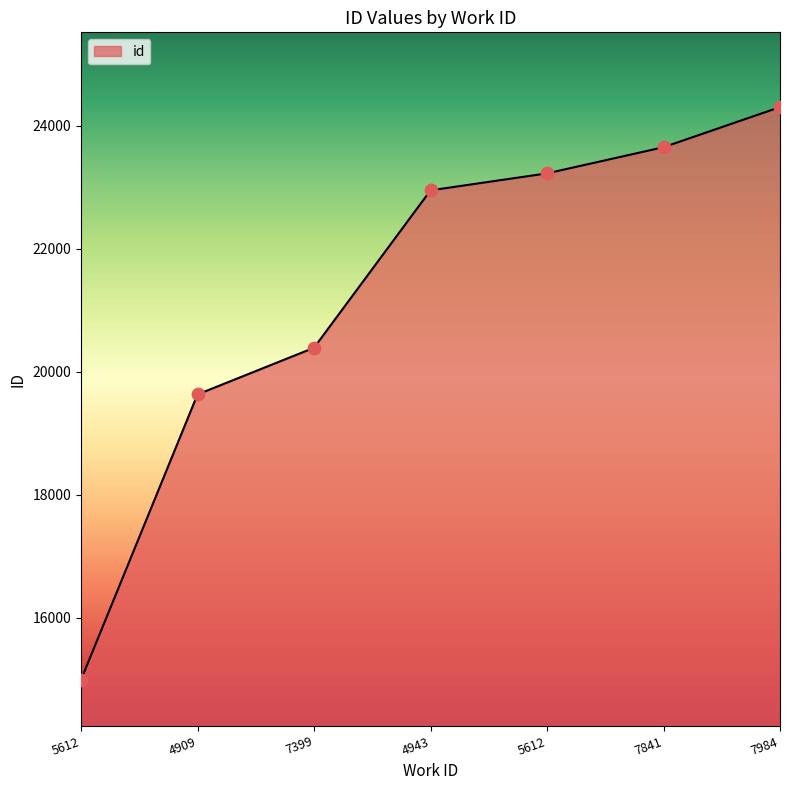

Approximately how many times larger is the value at 5612 compared to 4943?

1.0